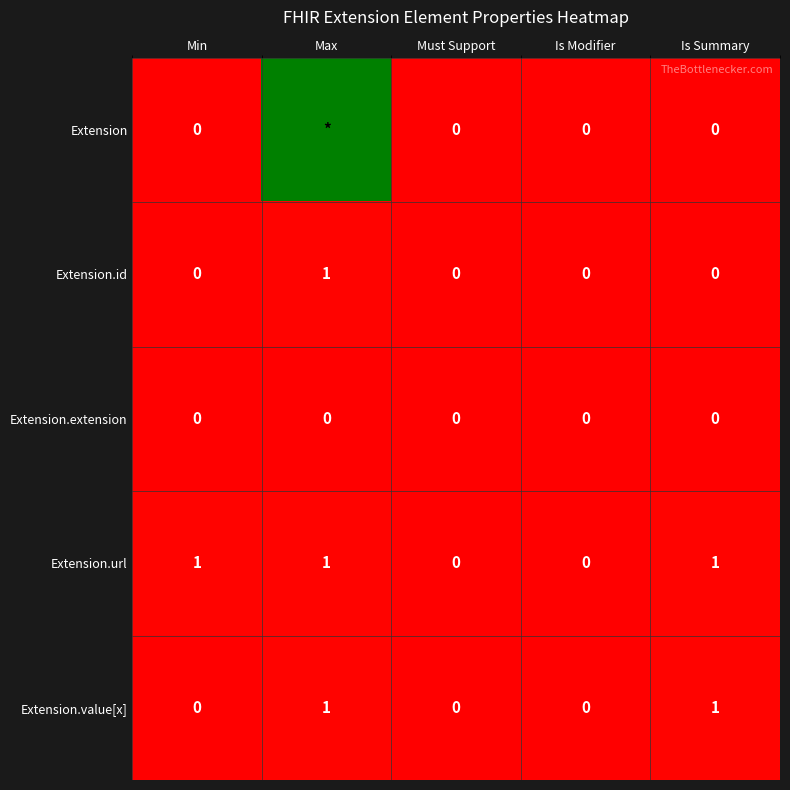

At which category does the chart reach its minimum across all series?

Min